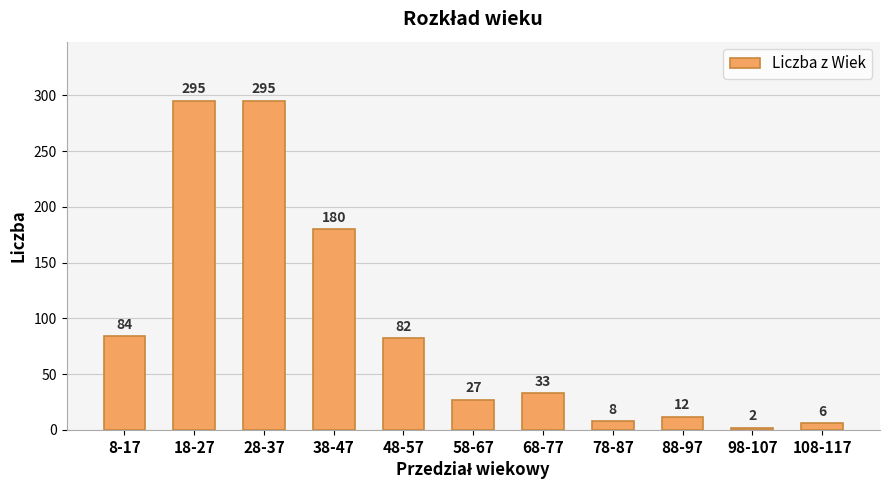

What is the greatest value displayed?

295